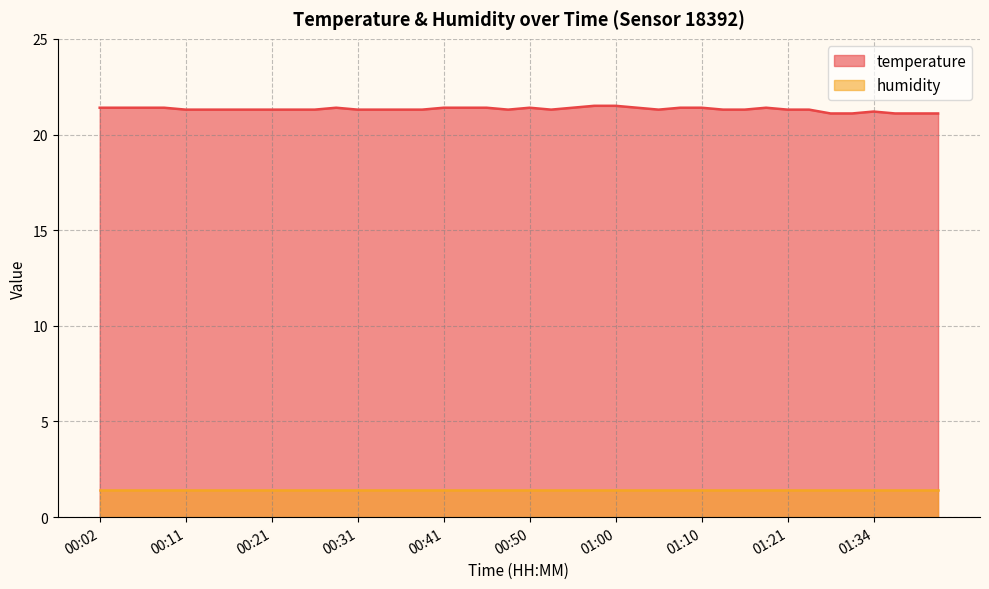

What is the smallest value displayed?

1.4